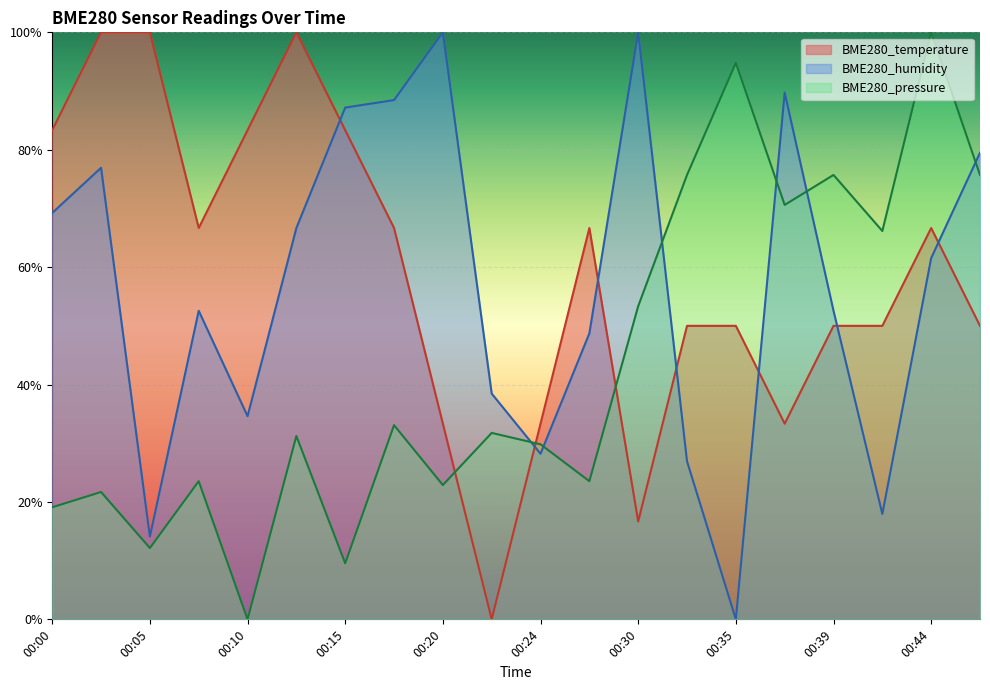

What is the total value across all series at 00:02?

198.6